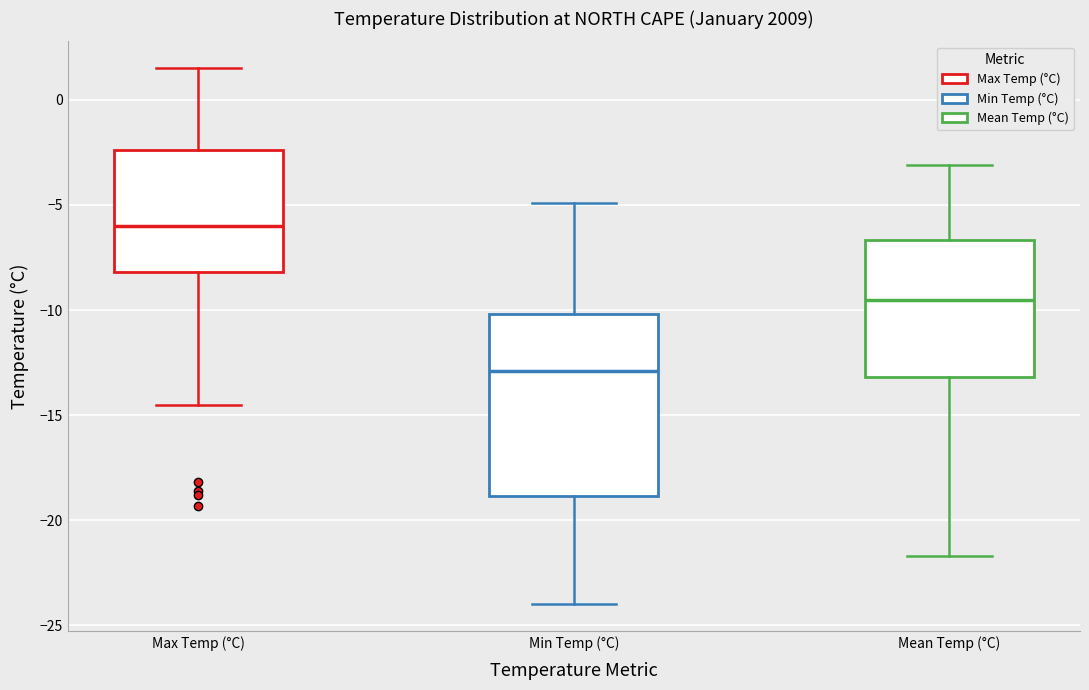

Which box is the tallest, from its lower edge to its upper edge?

Min Temp (°C)